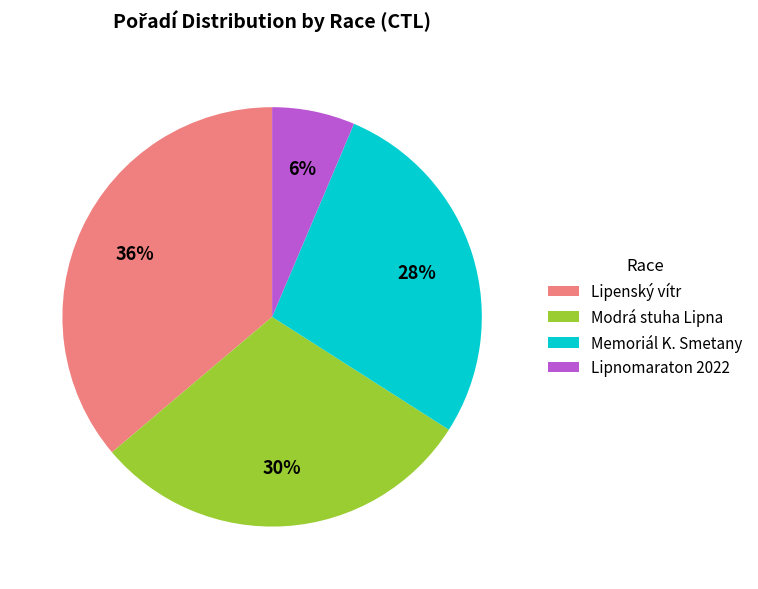

Is there a majority slice in this chart?

No